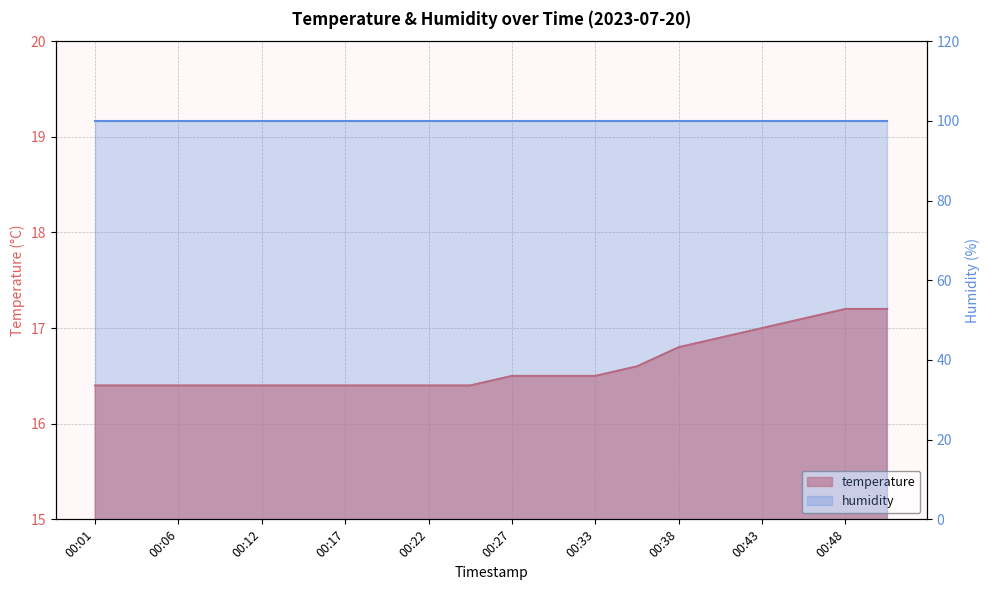

True or false: there are more than 1 points higher than both neighbors.

False